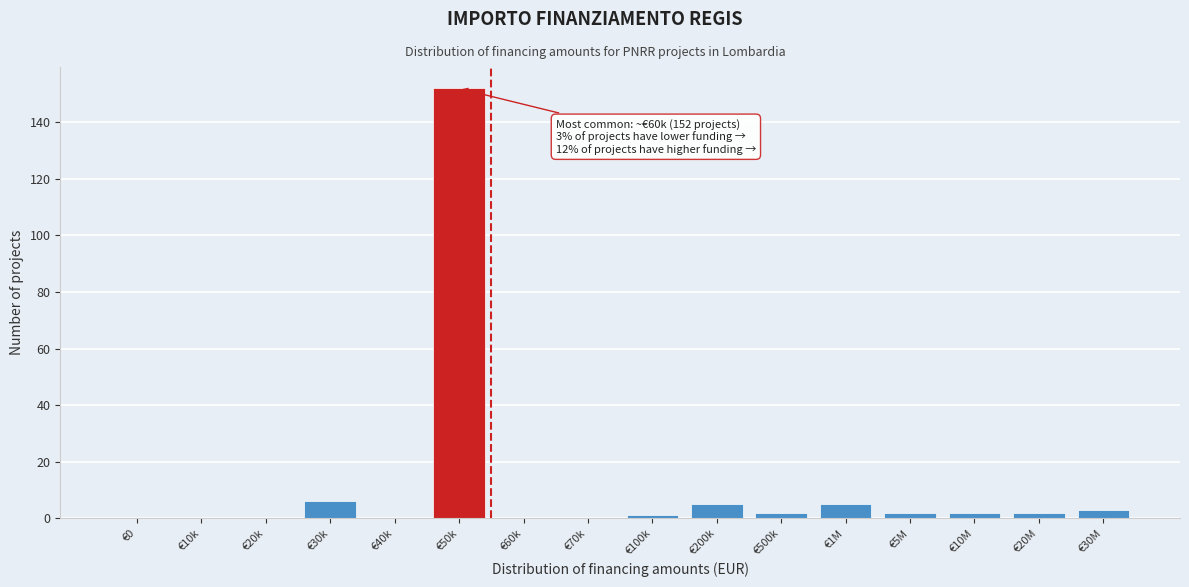

Reading left to right, what are all the values shown in this chart?

€0=0	€10k=0	€20k=0	€30k=6	€40k=0	€50k=152	€60k=0	€70k=0	€100k=1	€200k=5	€500k=2	€1M=5	€5M=2	€10M=2	€20M=2	€30M=3